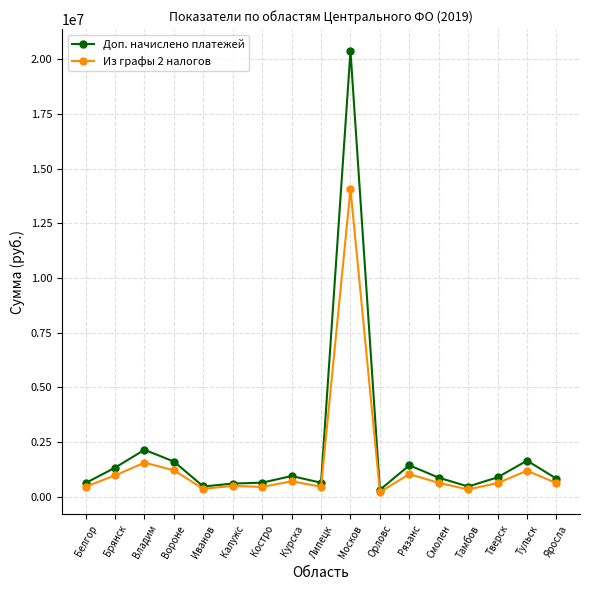

Which series has the largest total across all categories?

Доп. начислено платежей